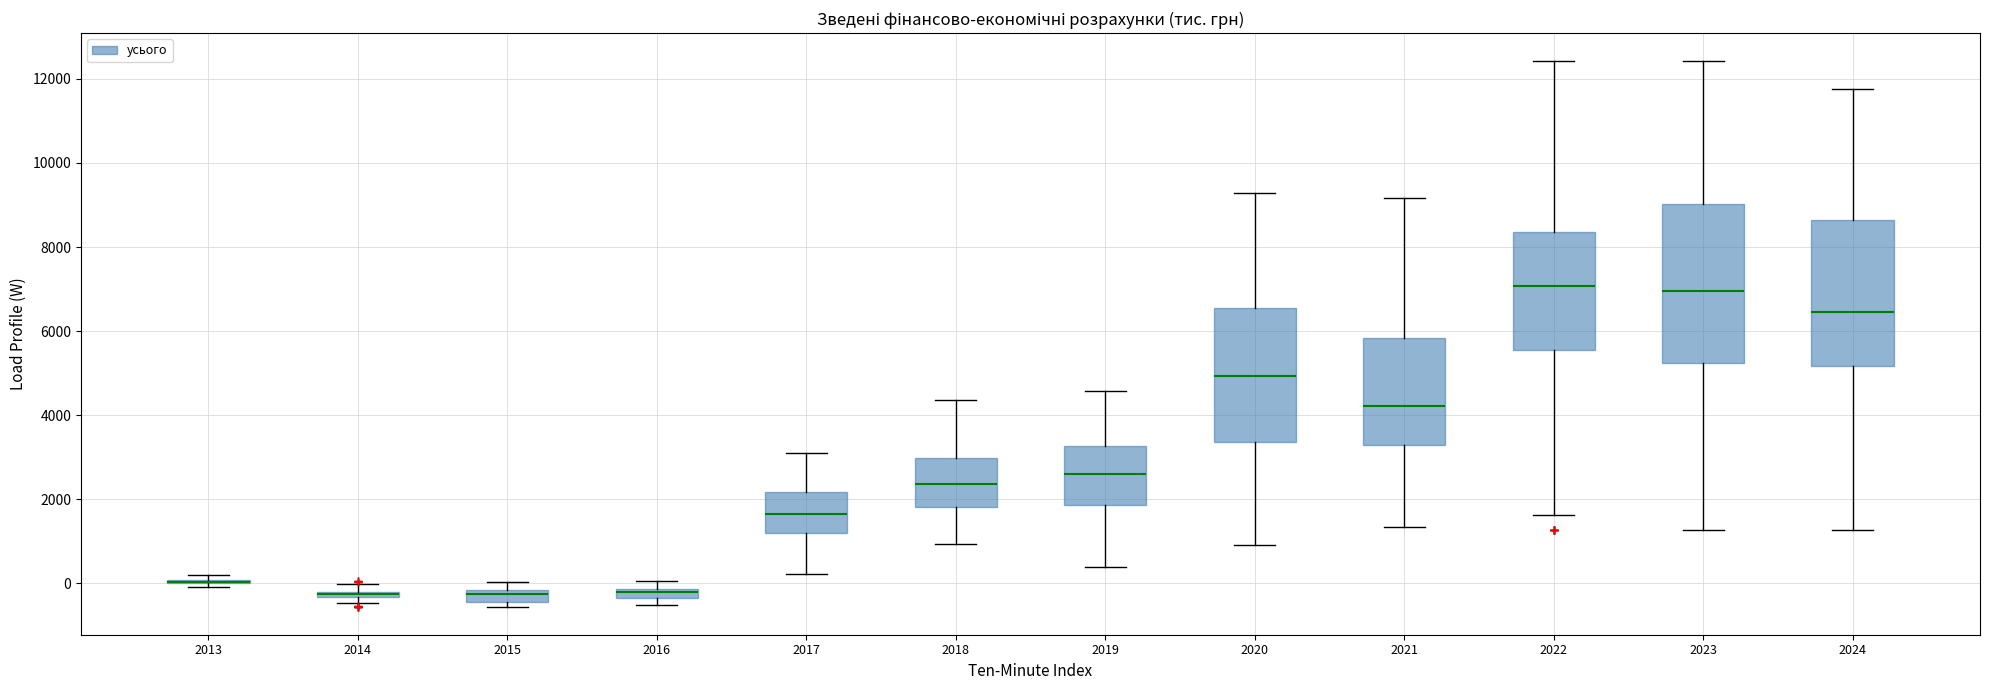

Which box is the tallest, from its lower edge to its upper edge?

2023